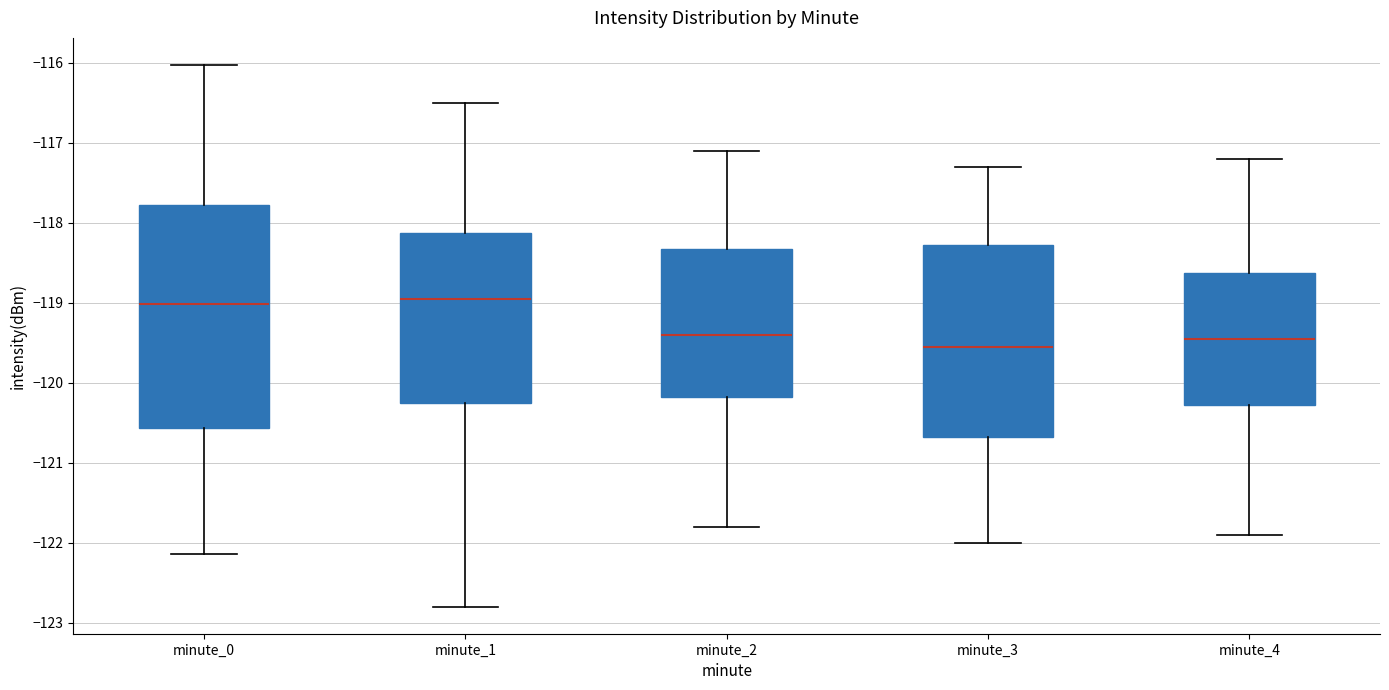

Comparing the boxes themselves (not the whiskers), which one is the tallest?

minute_0